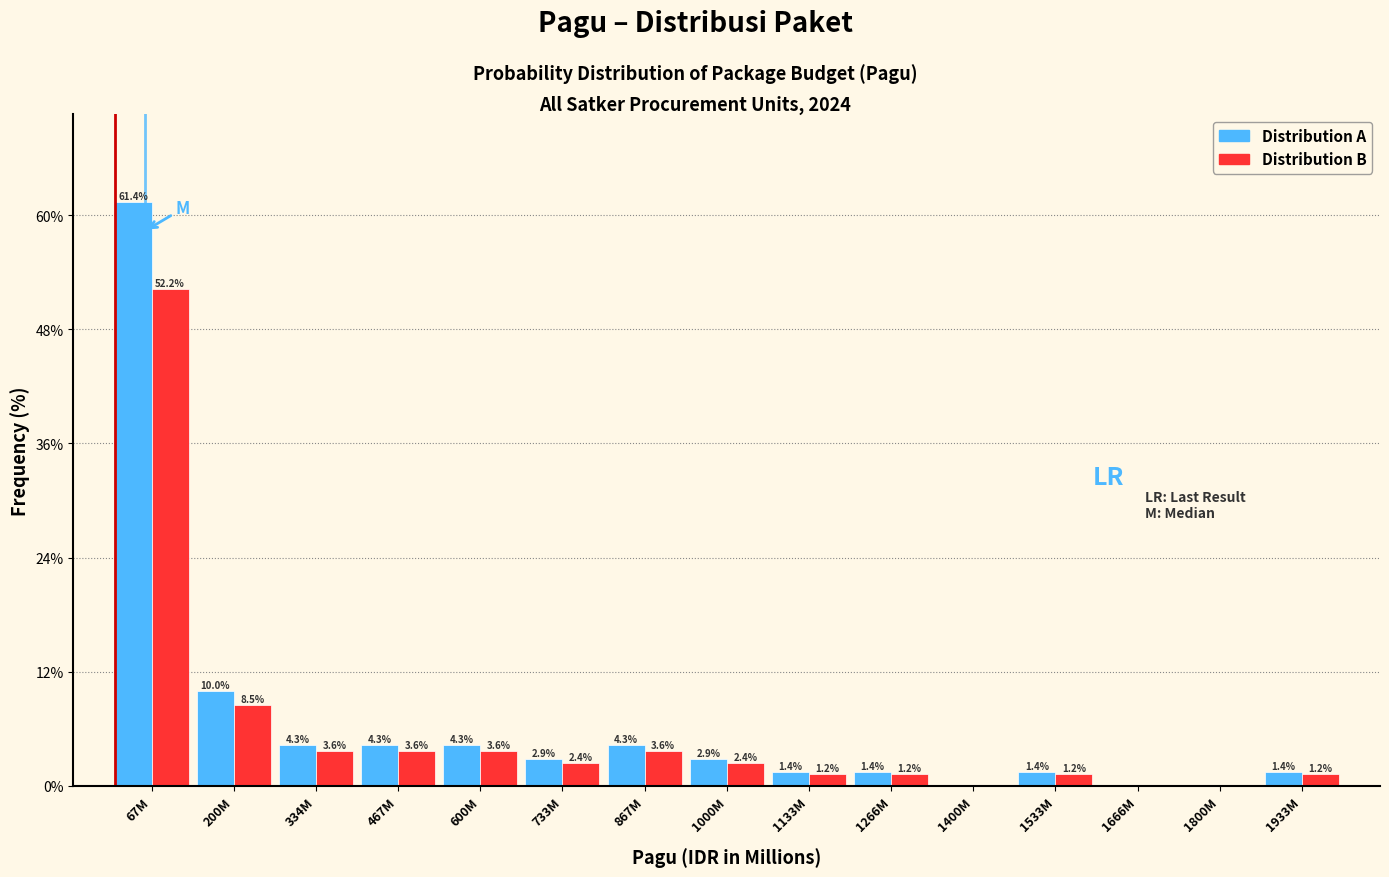

Which category has the highest value across all series?

67M